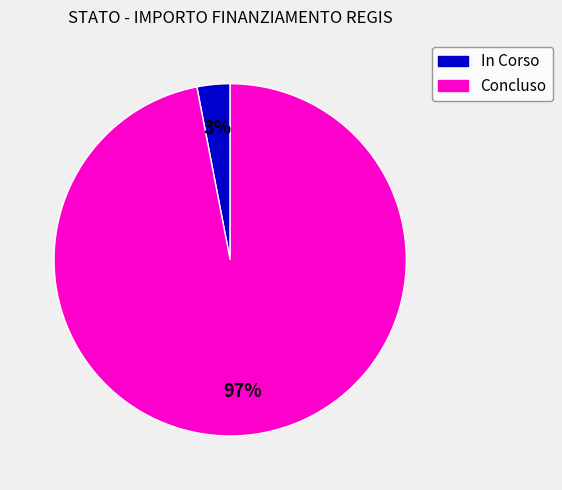

Count the number of slices in the pie.

2